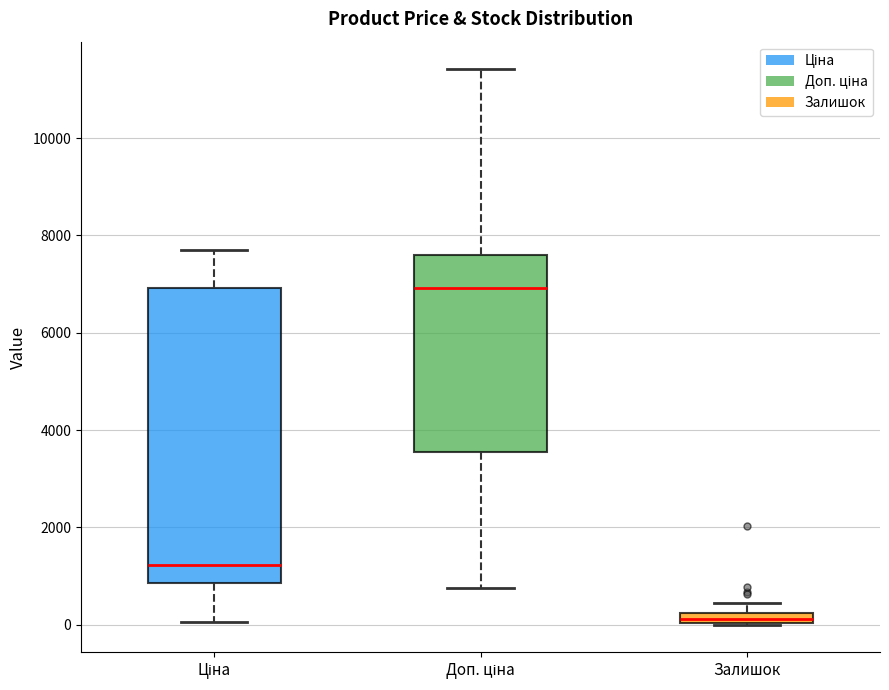

Which box has the lowest median line?

Залишок